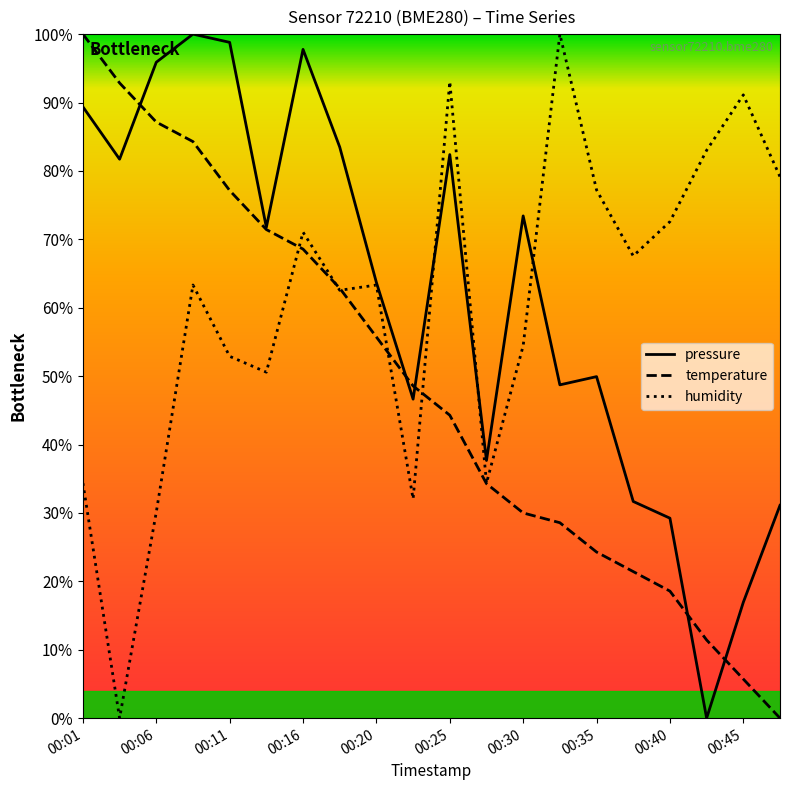

What is the highest value of the pressure series?

100.0